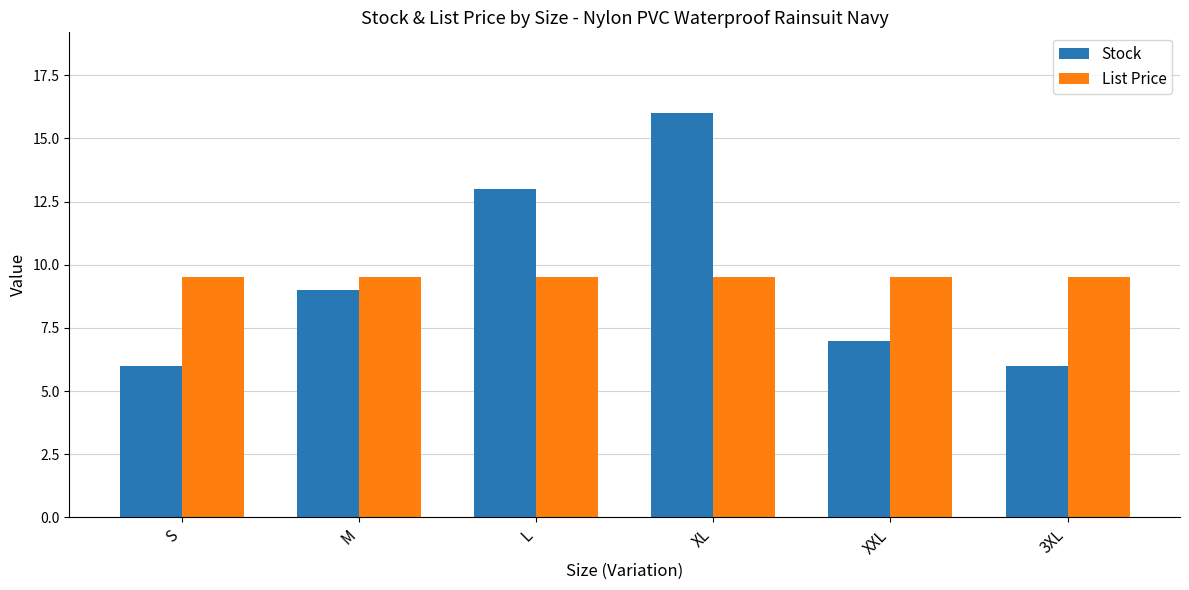

Rank the series at S from highest to lowest value.

List Price, Stock